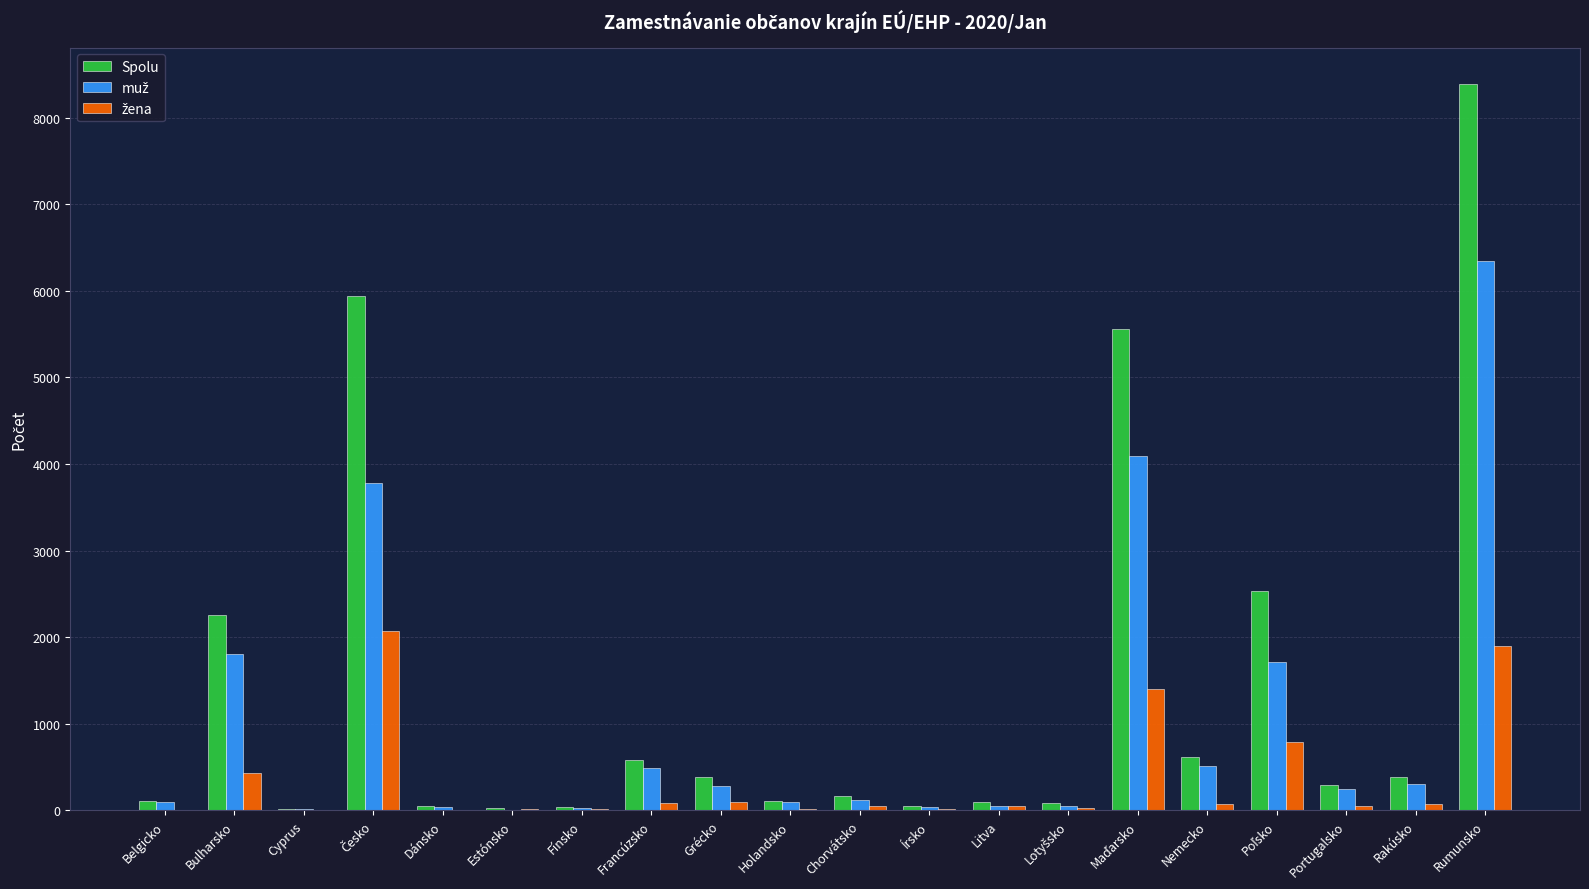

Which series has the largest total across all categories?

Spolu